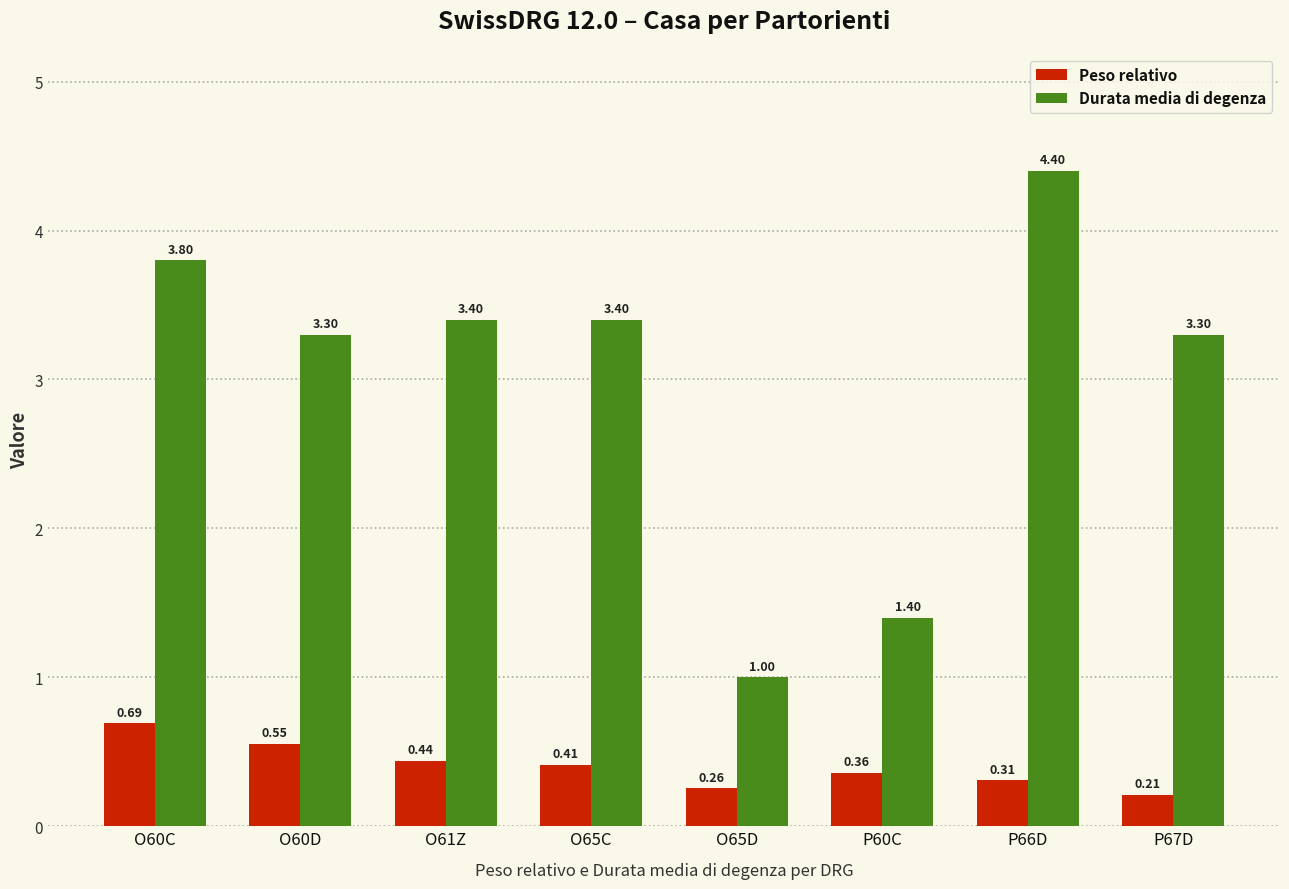

Rank the series at O60D from lowest to highest value.

Peso relativo, Durata media di degenza